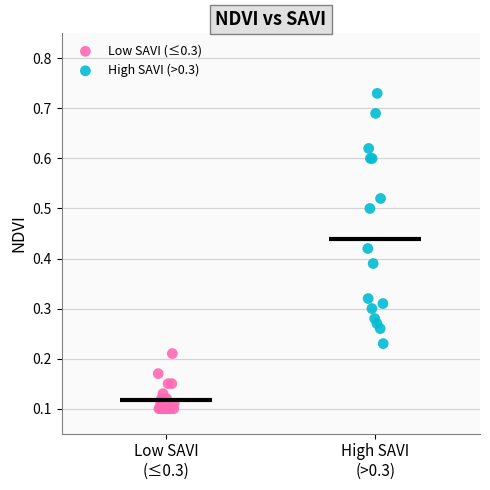

Which series reaches the maximum Y coordinate?

High SAVI (>0.3)